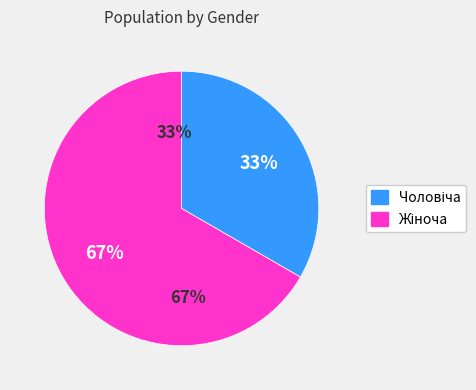

Is it true that Жіноча is 67% of the pie?

True